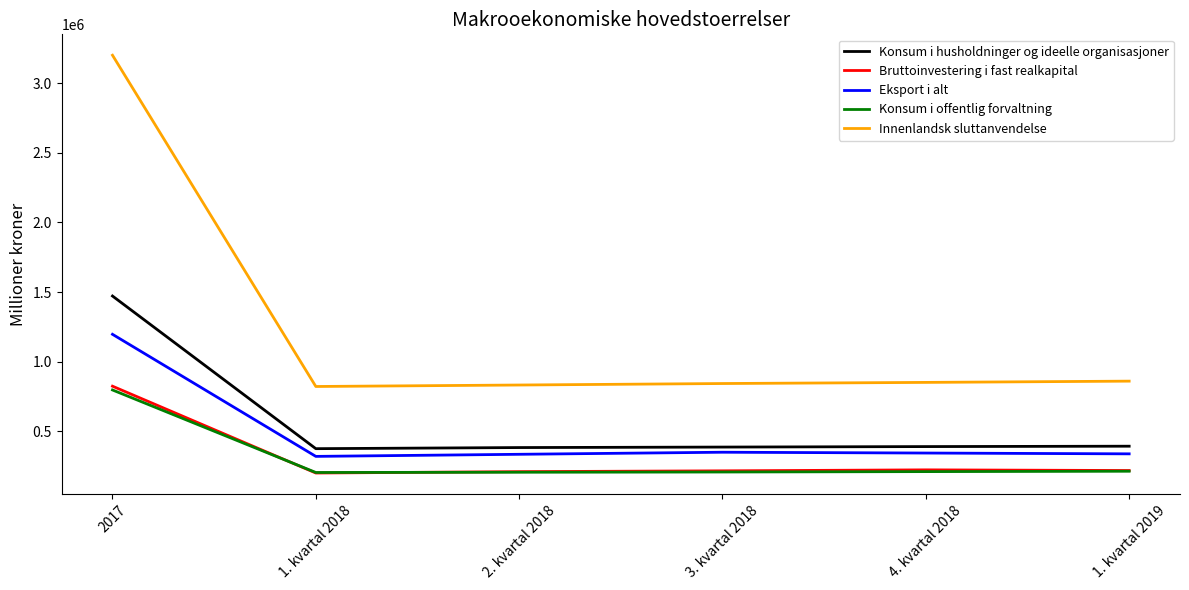

The value of Innenlandsk sluttanvendelse at 3. kvartal 2018 is 1112732. True or false?

False